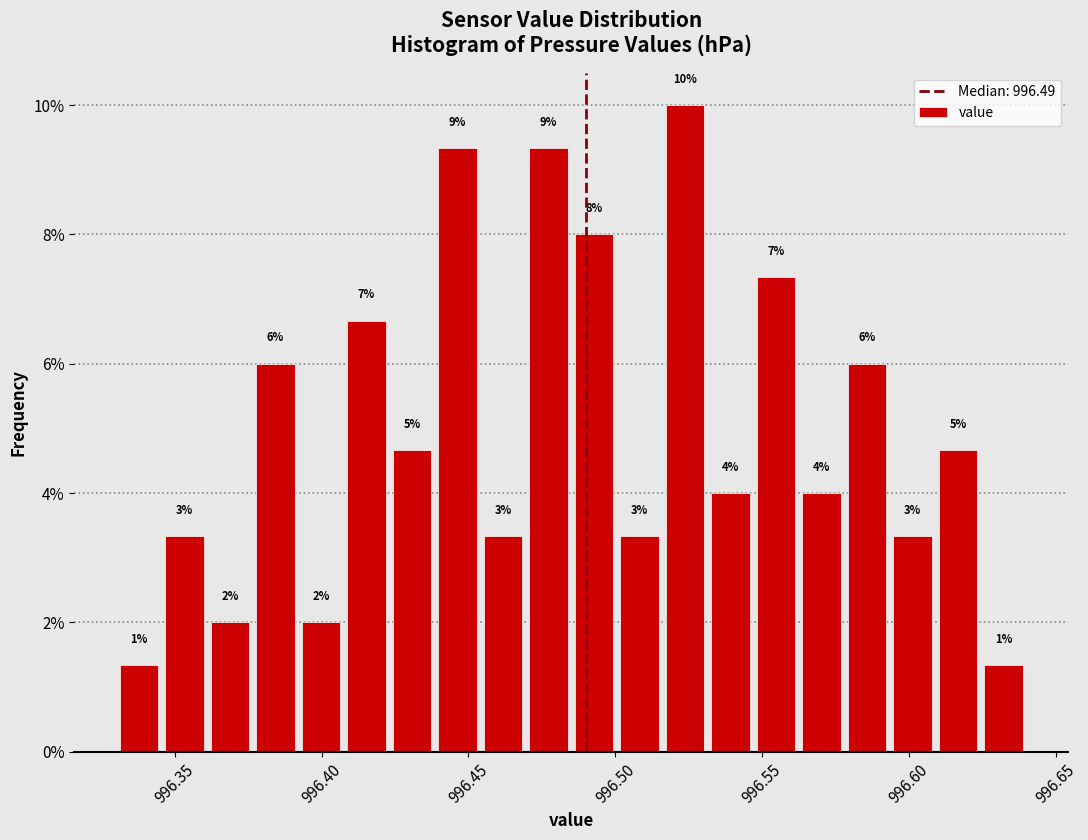

Around what value on the x-axis is the tallest bar? Give the approximate position of its centre, as read against the axis.

996.525